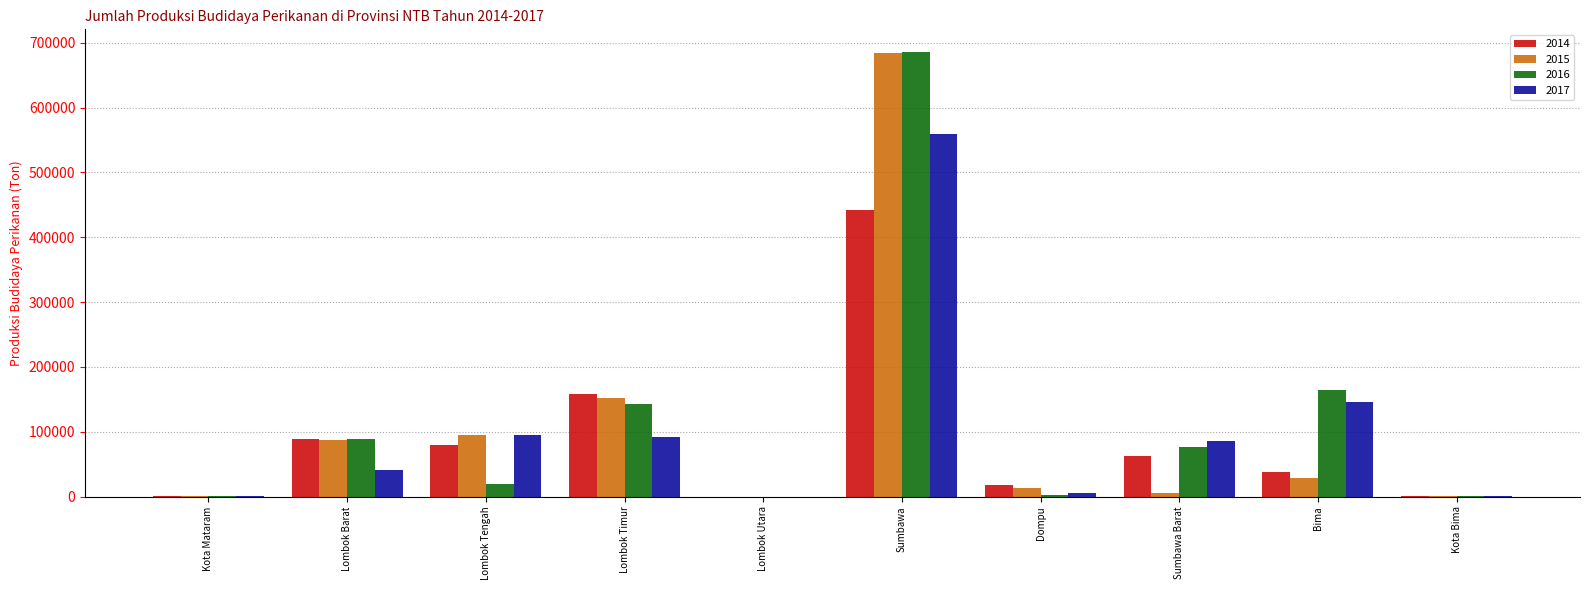

Are the bars grouped side by side (vs. stacked)?

Yes